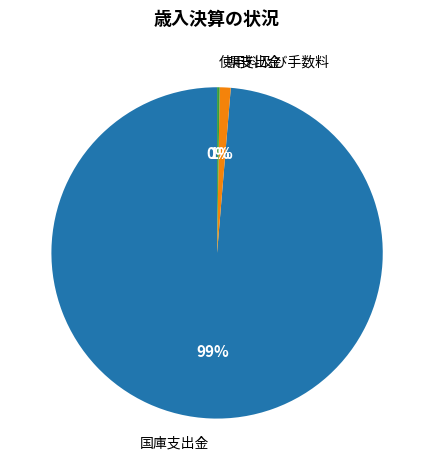

Does any single category account for the majority?

Yes